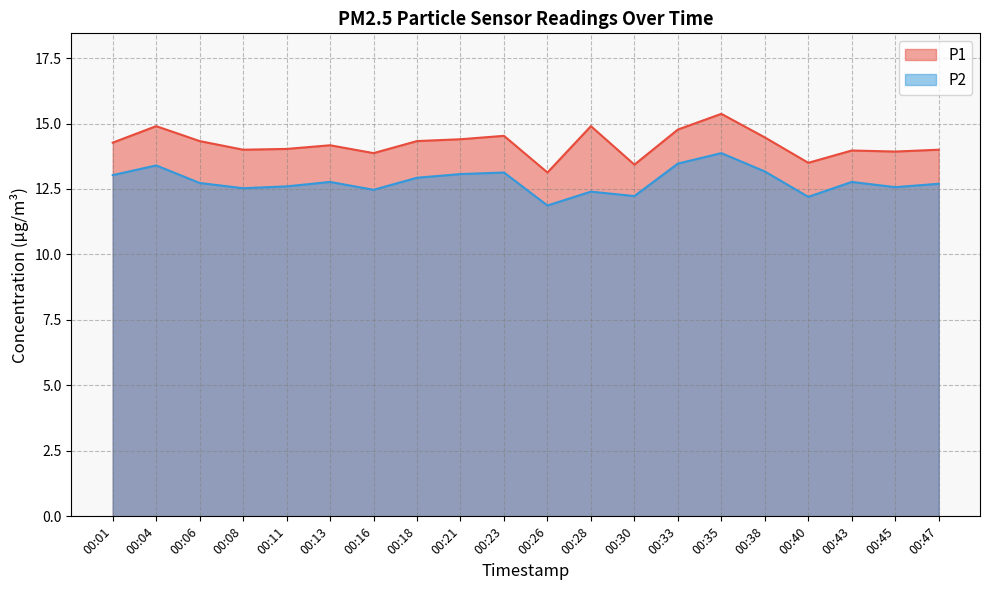

Between 00:06 and 00:28, which series saw the biggest shift?

P1